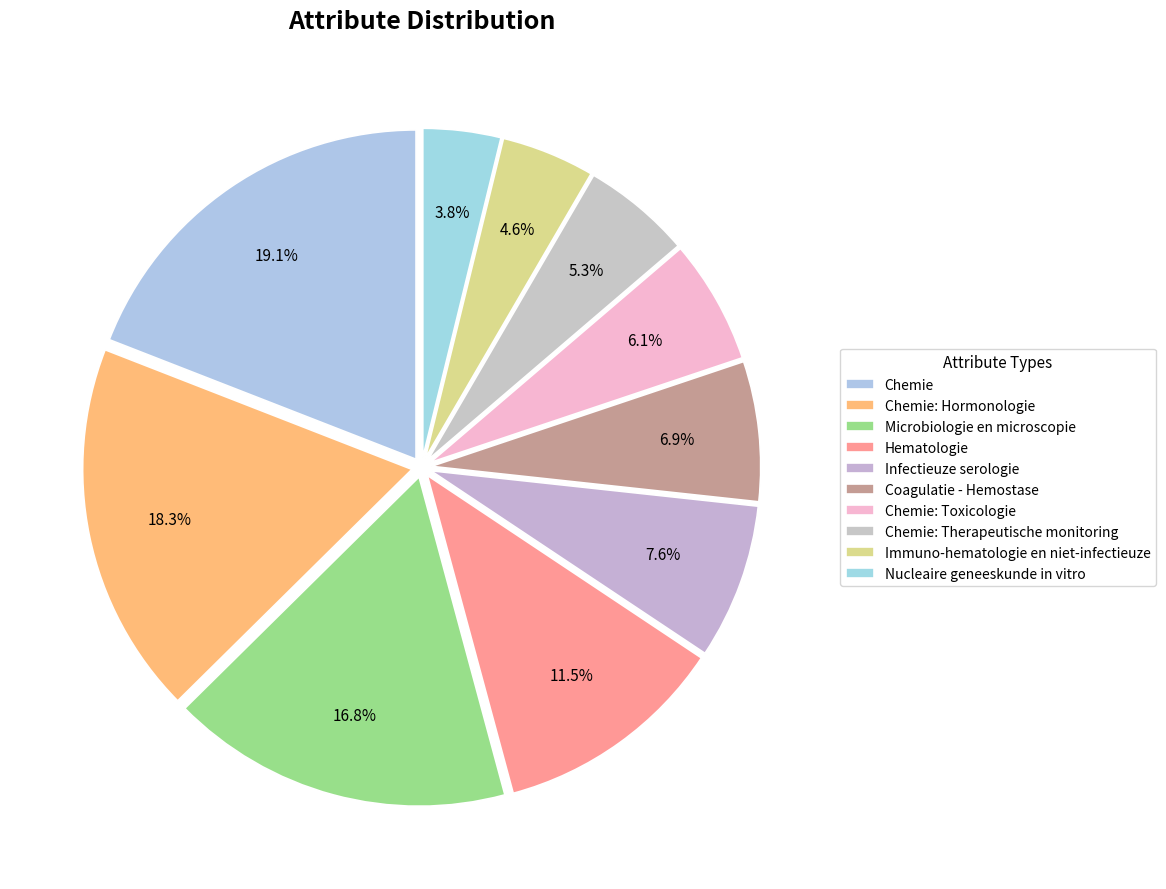

How many slices are in this pie chart?

10